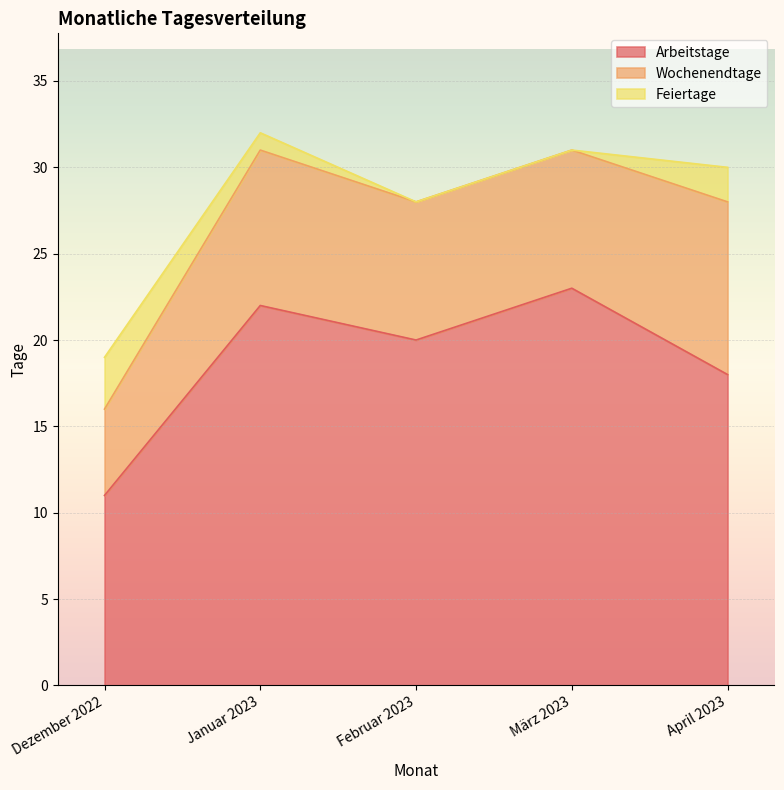

Which series has the largest total across all categories?

Arbeitstage